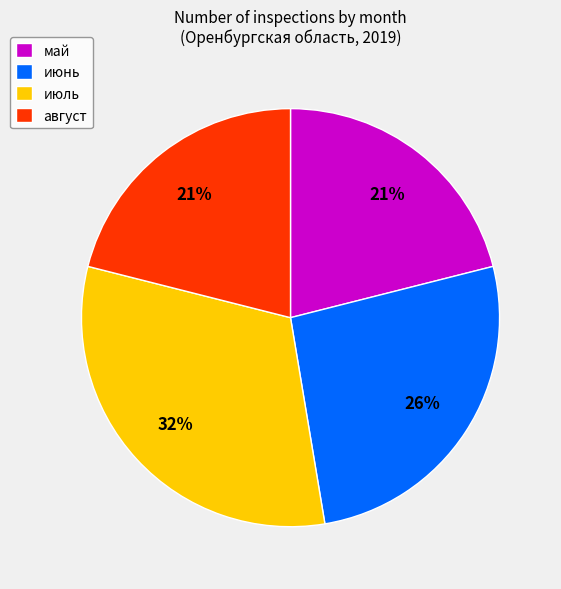

To the nearest percent, what is the combined percentage of август and июль?

53%